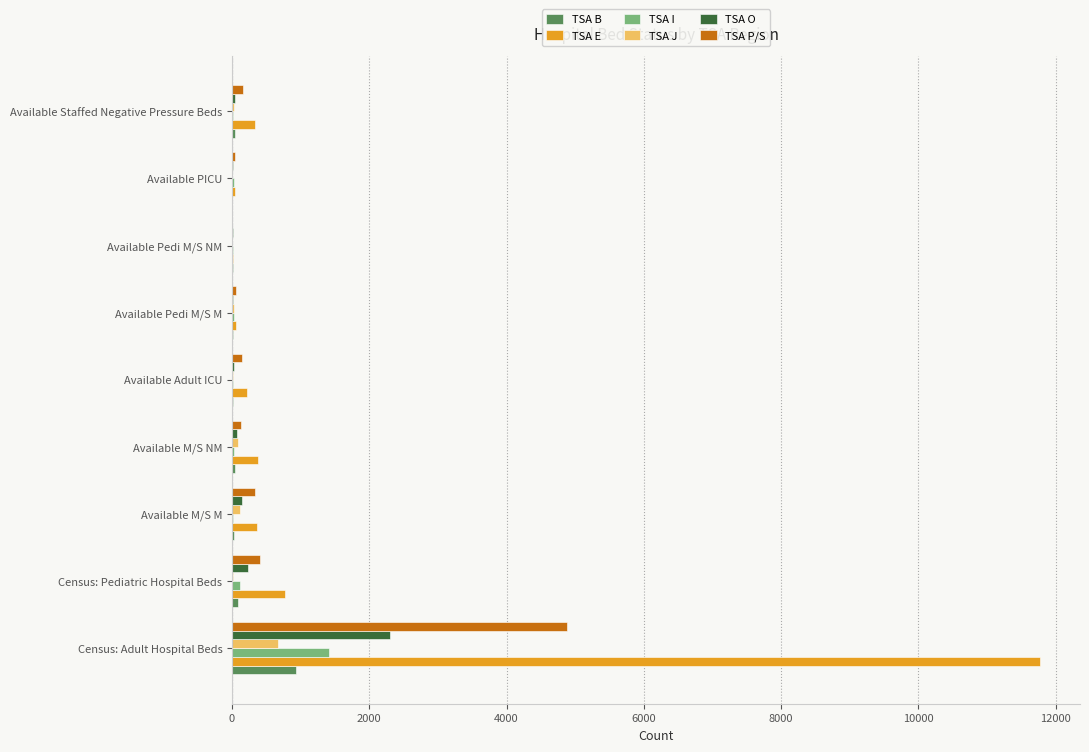

What is the sum of all TSA E values?

13973